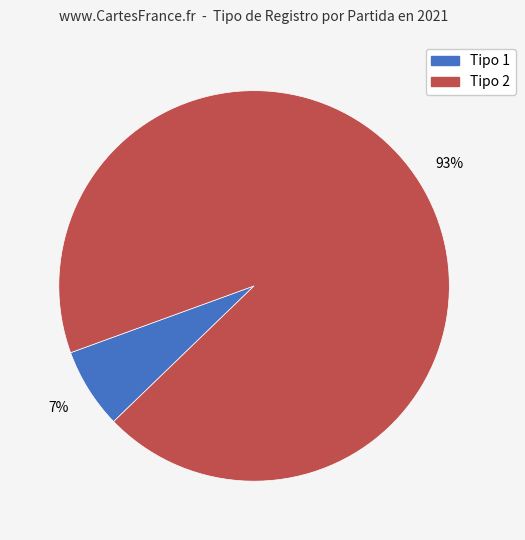

To the nearest percent, what is the average slice percentage?

50%